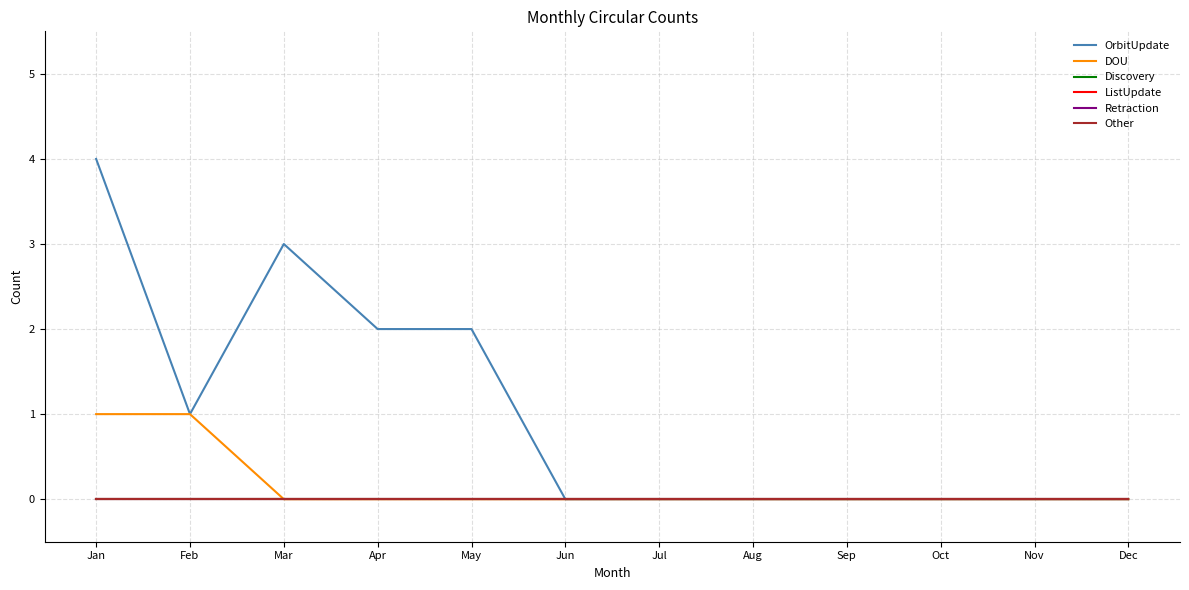

Does the chart have visible grid lines?

Yes